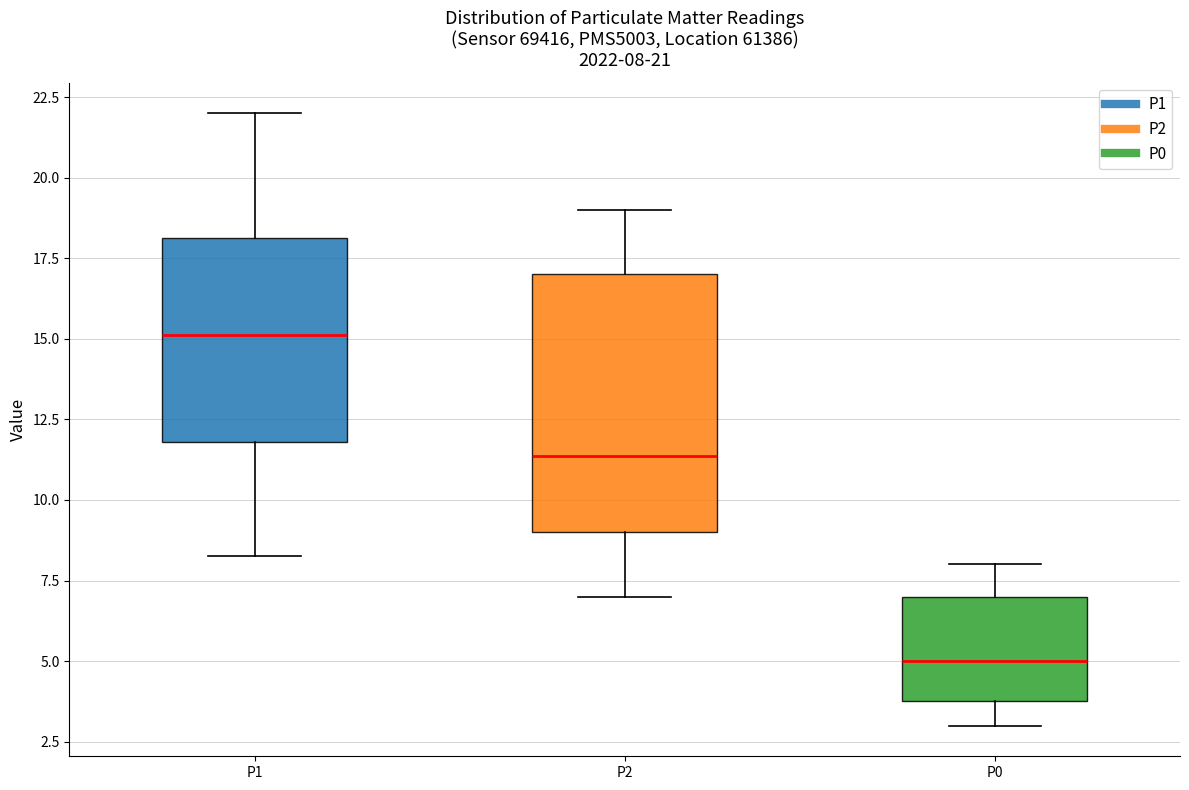

Which box's median line is the lowest?

P0